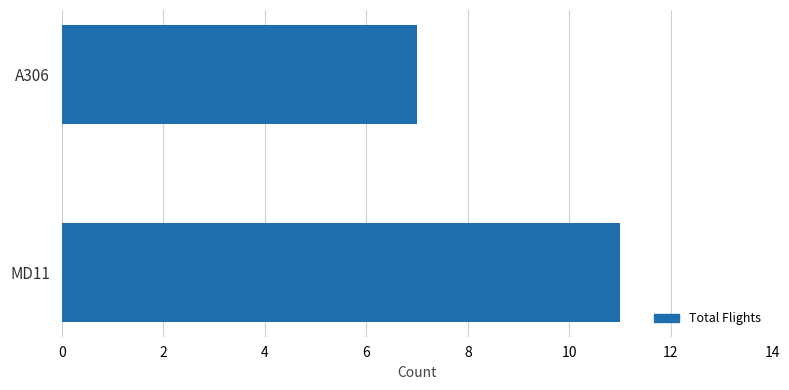

How many categories are shown in the chart?

2